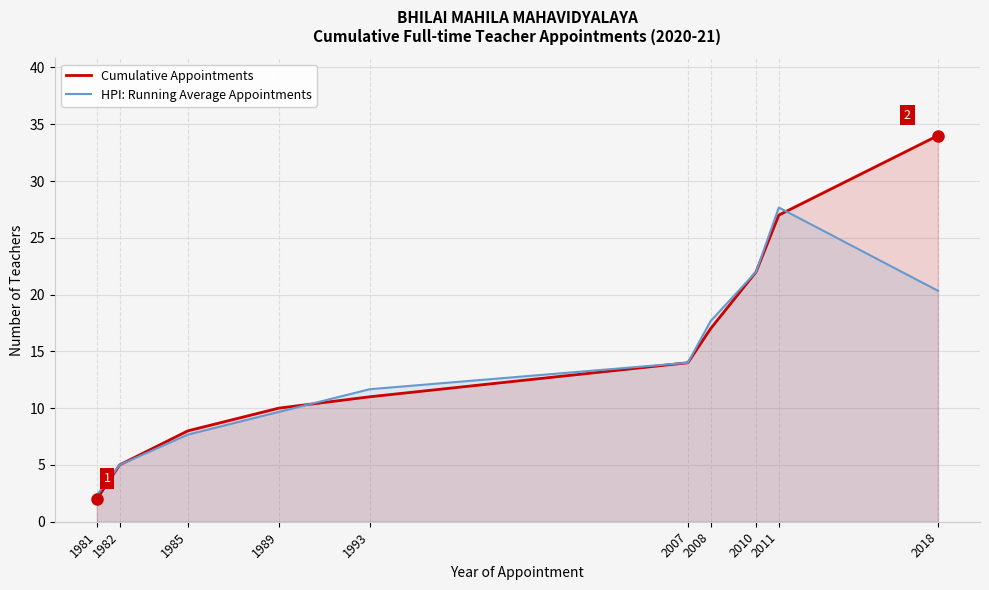

Reading left to right, what are all the values shown in this chart?

Cumulative Appointments: 2.0	5.0	8.0	10.0	11.0	14.0	17.0	22.0	27.0	34.0
HPI: Running Average Appointments: 2.3	5.0	7.7	9.7	11.7	14.0	17.7	22.0	27.7	20.3